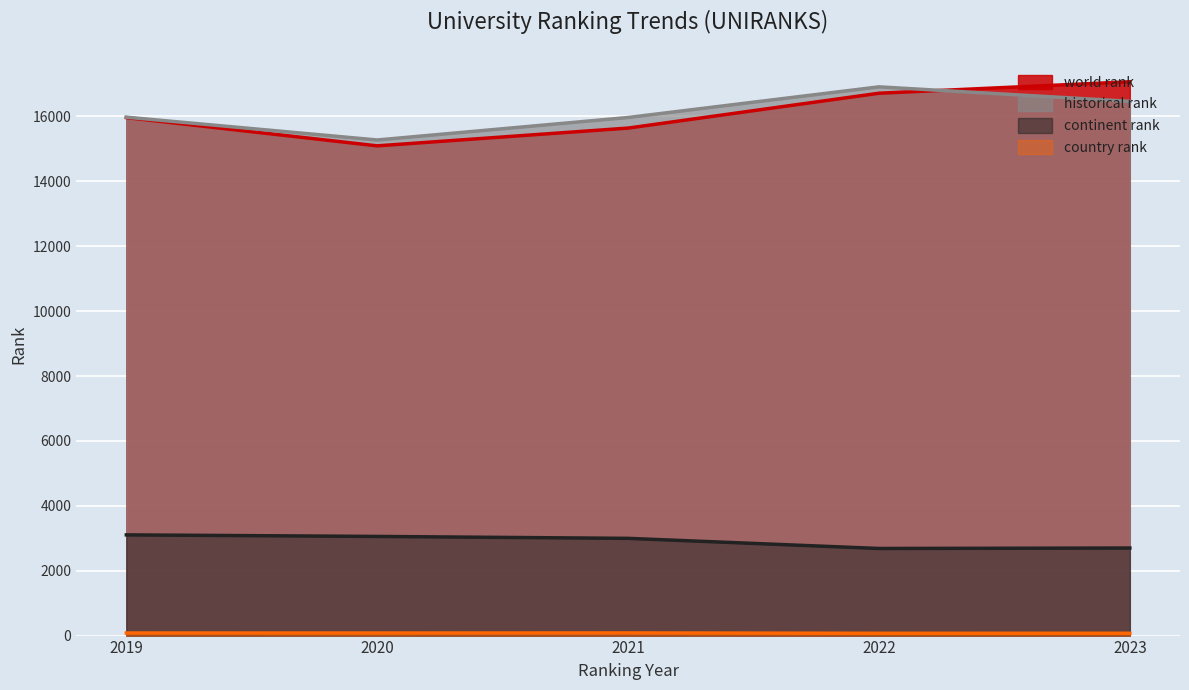

What is the difference between the country rank values at 2021 and 2023?

10.0